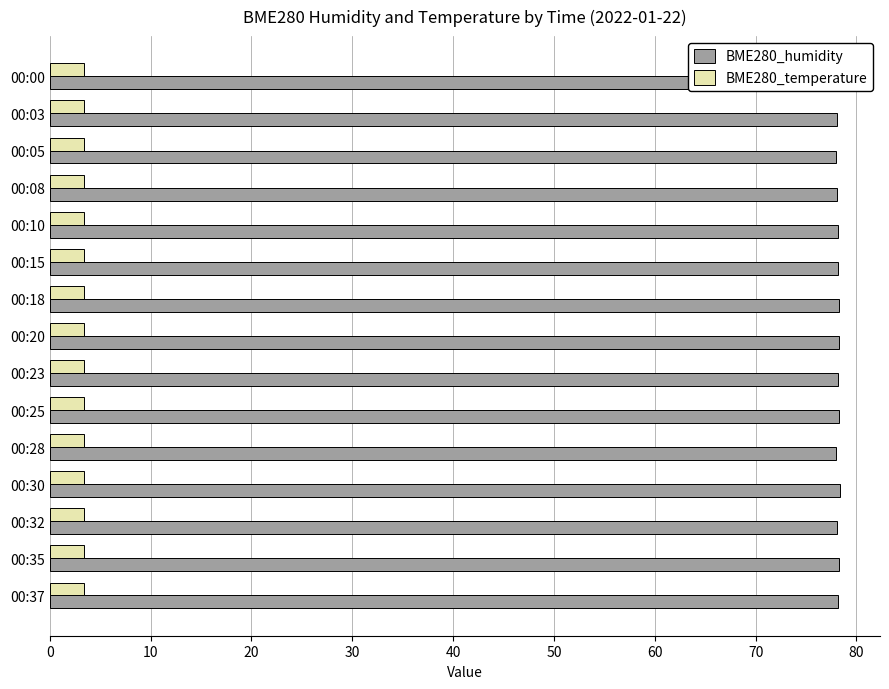

Which series has the widest spread of values?

BME280_humidity